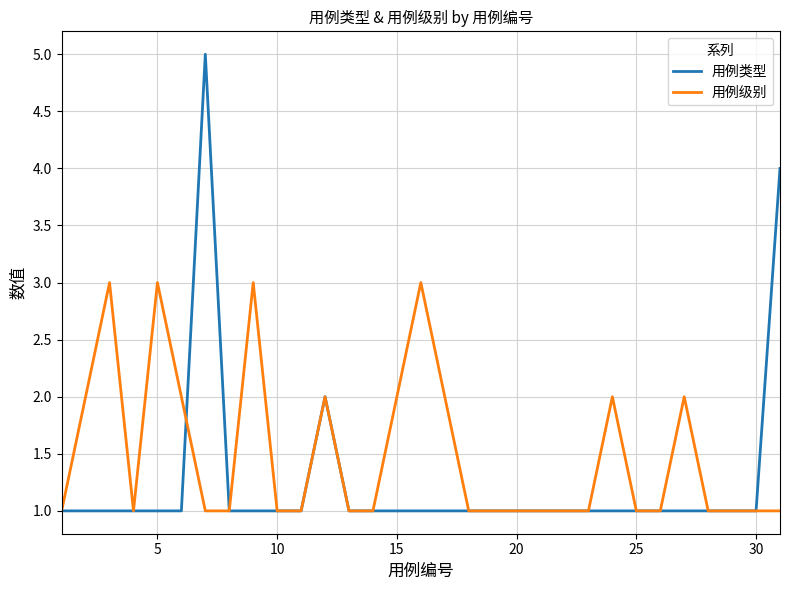

What is the highest value of the 用例类型 series?

5